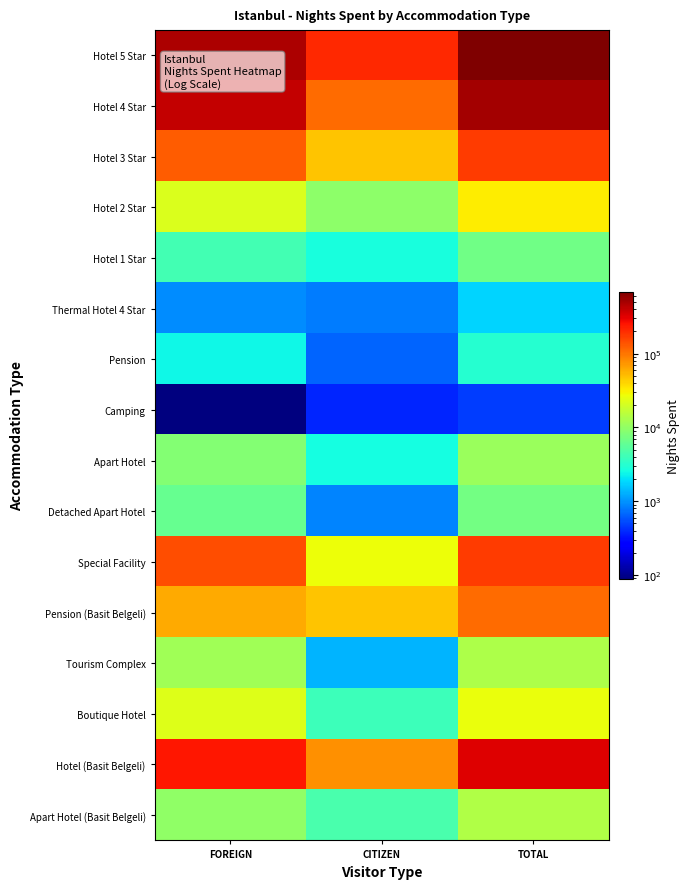

Reading right to left, extract all data points from this chart.

Hotel 5 Star: TOTAL=690699	CITIZEN=204040	FOREIGN=486659
Hotel 4 Star: TOTAL=504505	CITIZEN=109669	FOREIGN=394836
Hotel 3 Star: TOTAL=171800	CITIZEN=47335	FOREIGN=124465
Hotel 2 Star: TOTAL=31822	CITIZEN=9557	FOREIGN=22265
Hotel 1 Star: TOTAL=7013	CITIZEN=2732	FOREIGN=4281
Thermal Hotel 4 Star: TOTAL=1755	CITIZEN=819	FOREIGN=936
Pension: TOTAL=3070	CITIZEN=670	FOREIGN=2400
Camping: TOTAL=466	CITIZEN=377	FOREIGN=89
Apart Hotel: TOTAL=11058	CITIZEN=2591	FOREIGN=8467
Detached Apart Hotel: TOTAL=7173	CITIZEN=889	FOREIGN=6284
Special Facility: TOTAL=171146	CITIZEN=26804	FOREIGN=144342
Pension (Basit Belgeli): TOTAL=108436	CITIZEN=47065	FOREIGN=61371
Tourism Complex: TOTAL=13274	CITIZEN=1363	FOREIGN=11911
Boutique Hotel: TOTAL=26527	CITIZEN=4023	FOREIGN=22504
Hotel (Basit Belgeli): TOTAL=326373	CITIZEN=76691	FOREIGN=249682
Apart Hotel (Basit Belgeli): TOTAL=14206	CITIZEN=4492	FOREIGN=9714